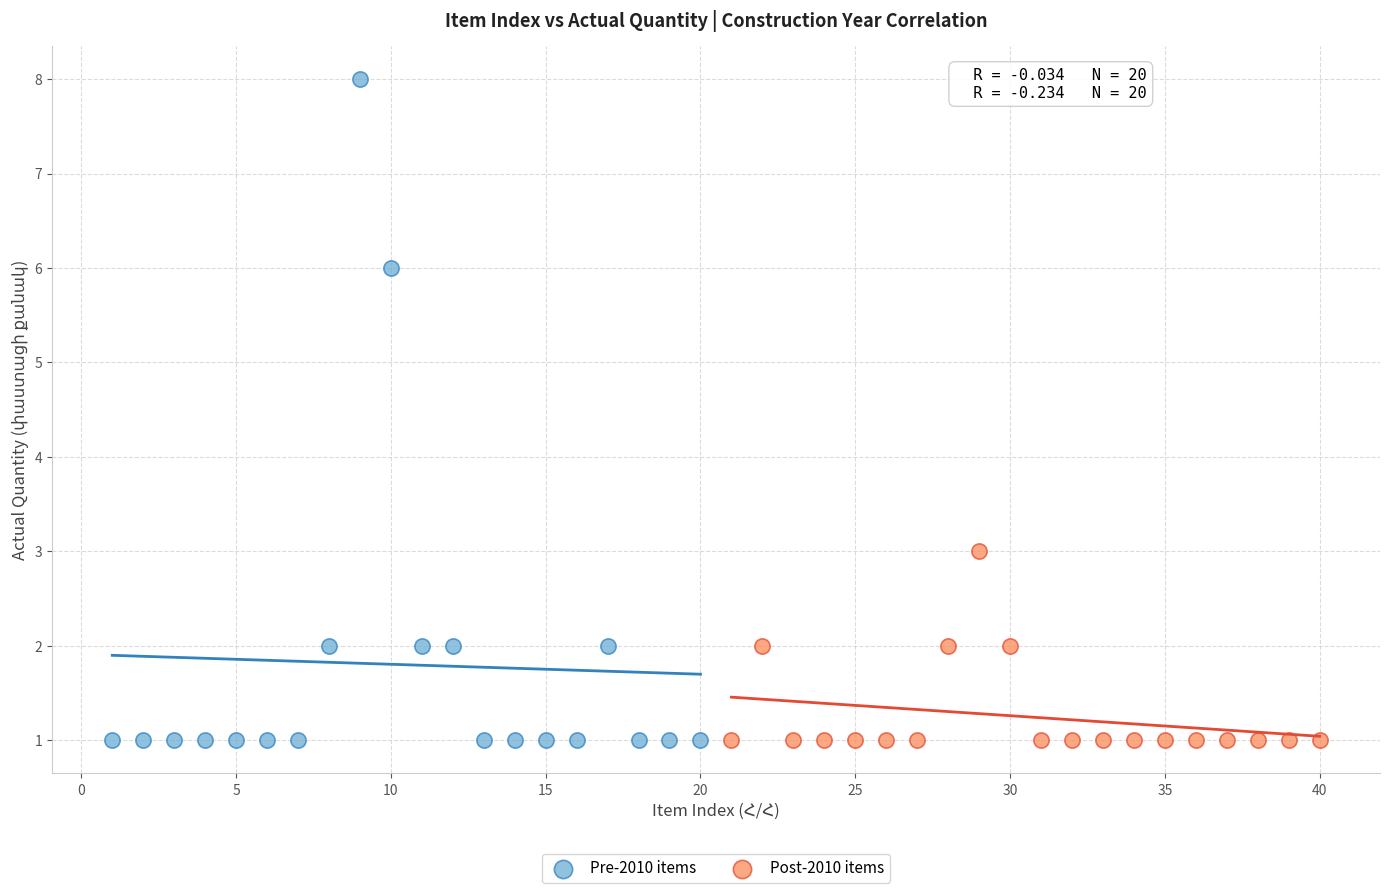

Which series has the largest Y range (max minus min)?

Pre-2010 items